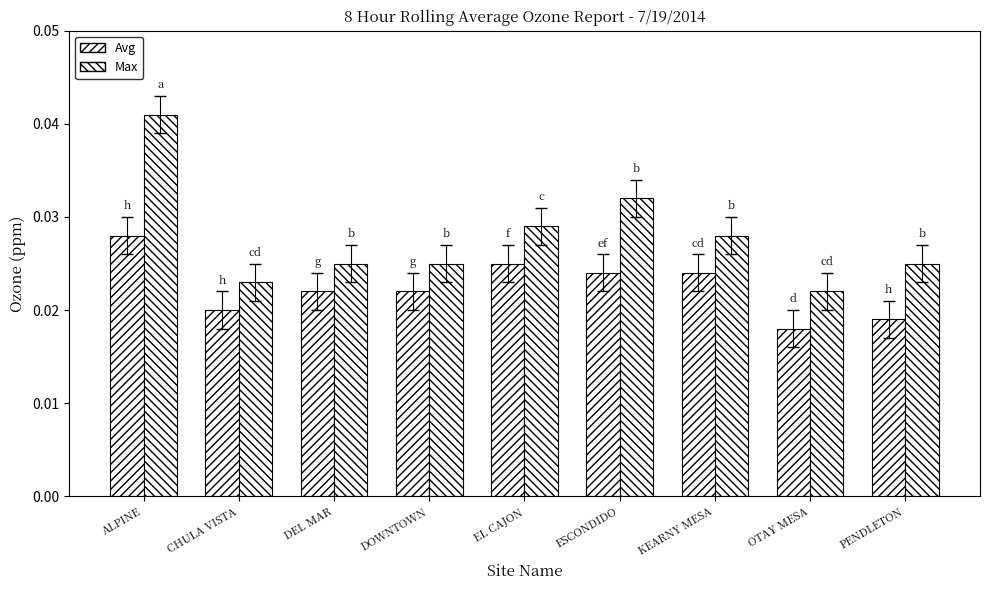

Are the bars grouped side by side (vs. stacked)?

Yes